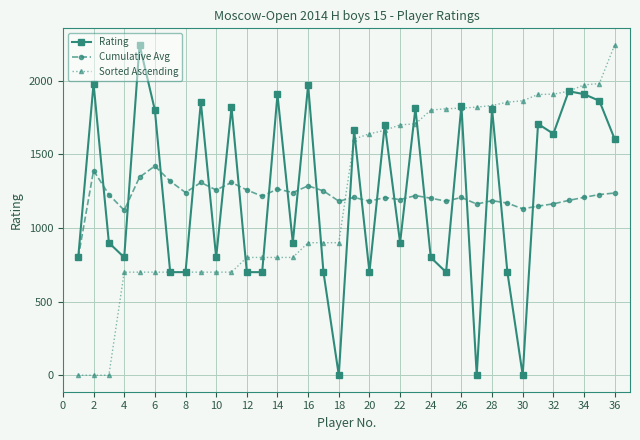

True or false: Cumulative Avg and Sorted Ascending intersect in this chart.

True